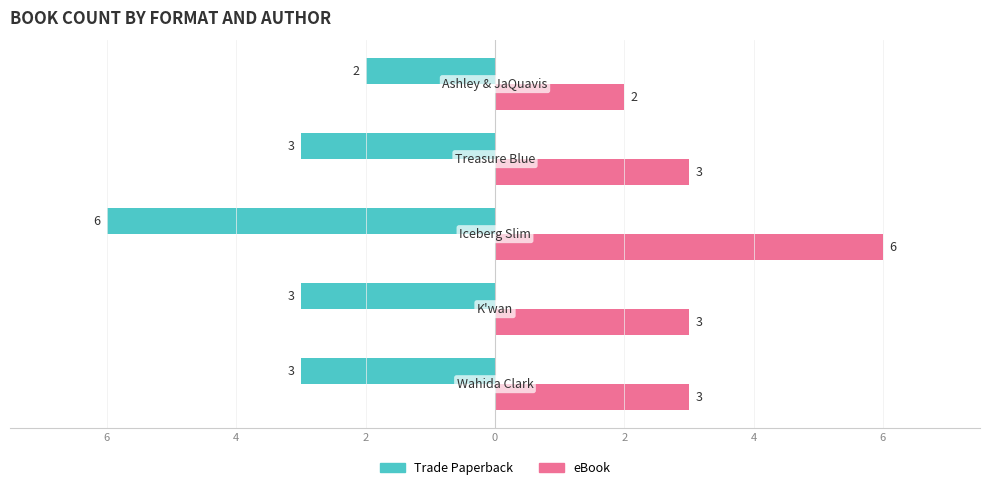

Rank the series by their average value, from lowest to highest.

Trade Paperback, eBook